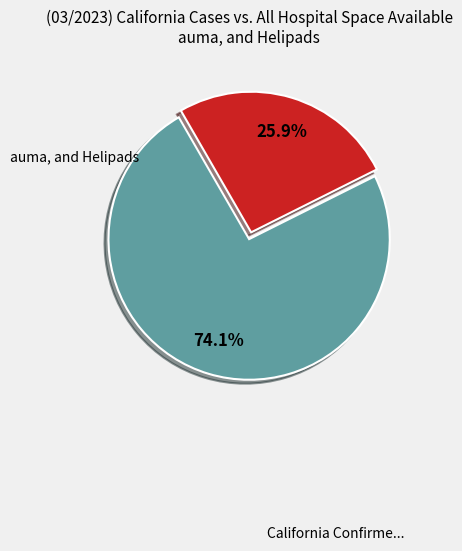

Is there any slice that represents more than half of the pie?

Yes